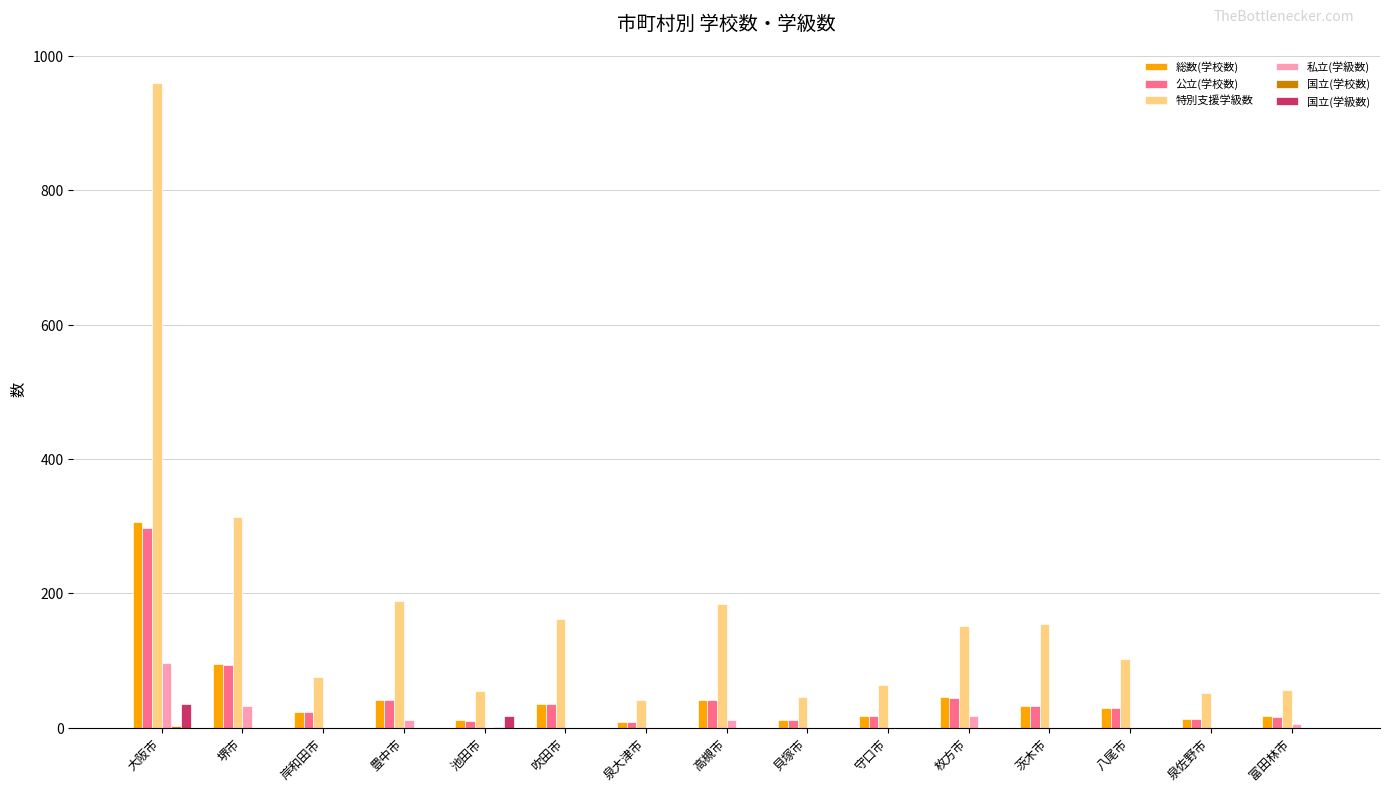

True or false: 総数(学校数) has a value of 13 at 泉佐野市.

True